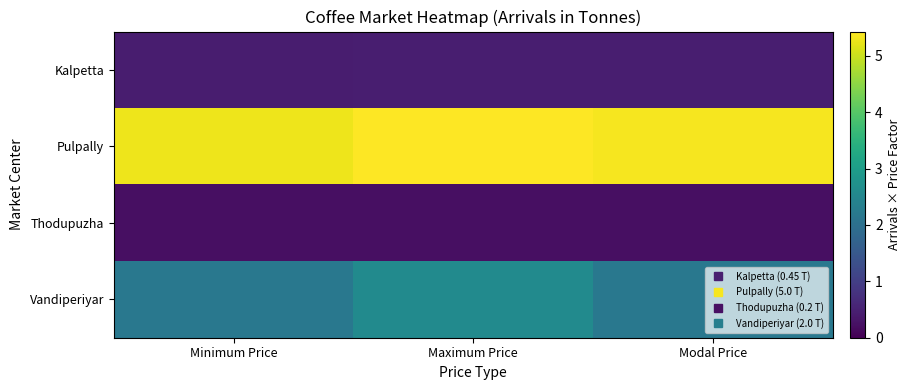

Which category has the highest value across all series?

Maximum Price